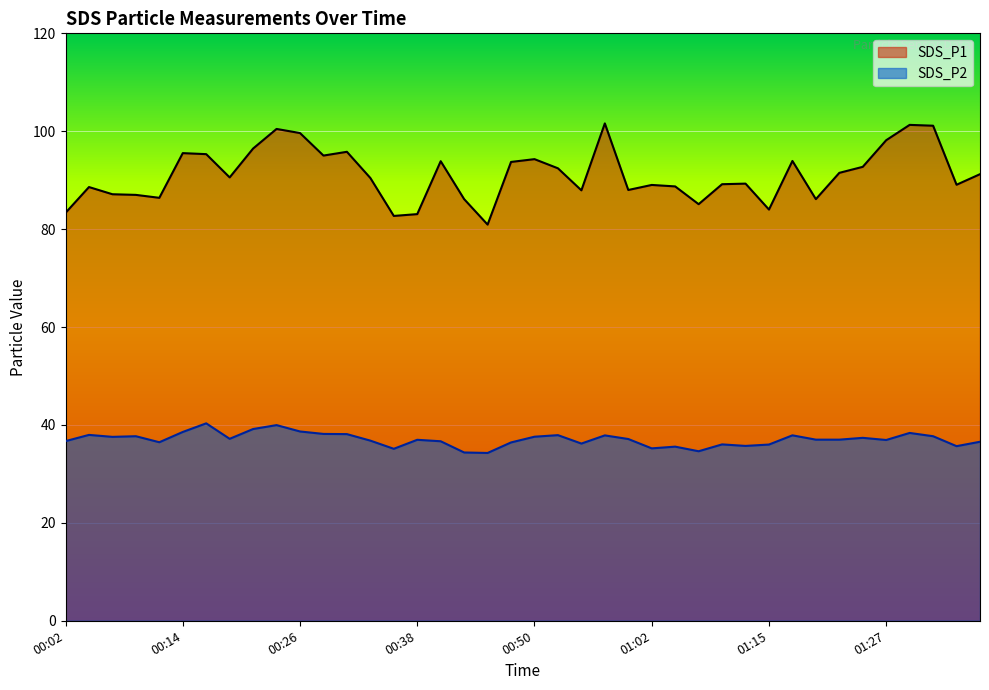

At which category does SDS_P1 reach its first local peak?

00:04